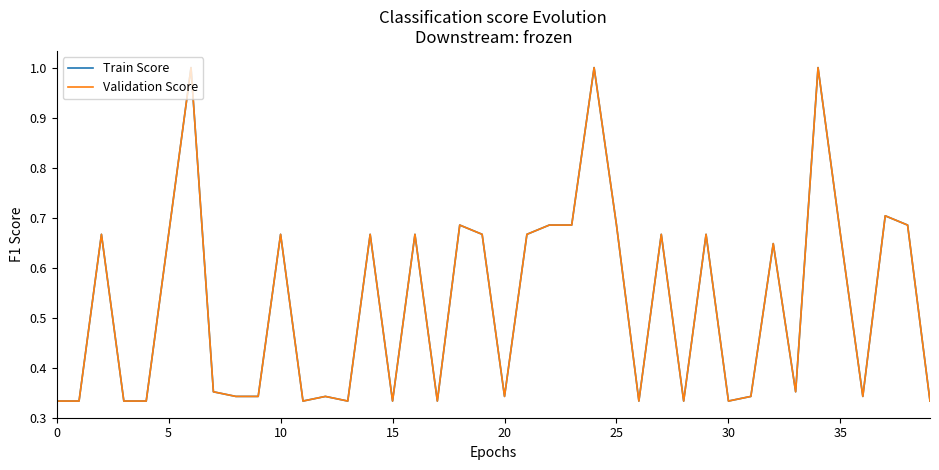

Does the chart have visible grid lines?

No